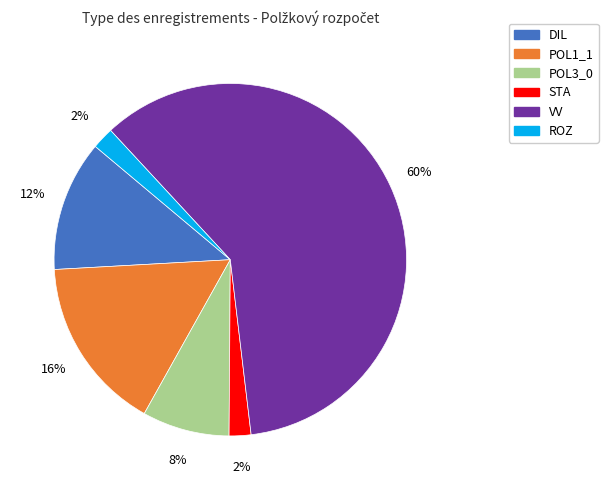

Which category accounts for the majority?

VV